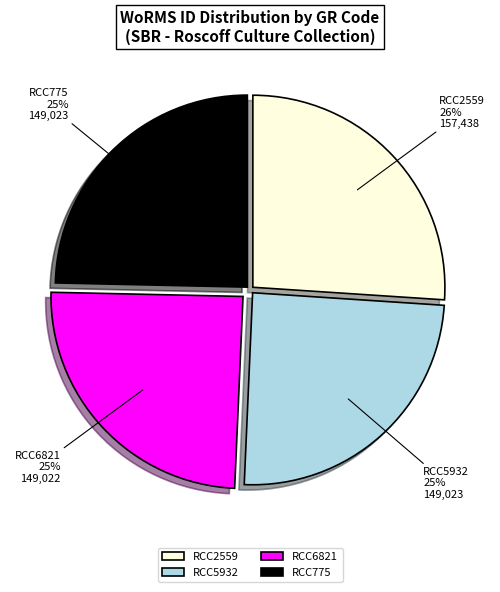

Approximately how many times larger is the value at RCC775 compared to RCC6821?

1.0